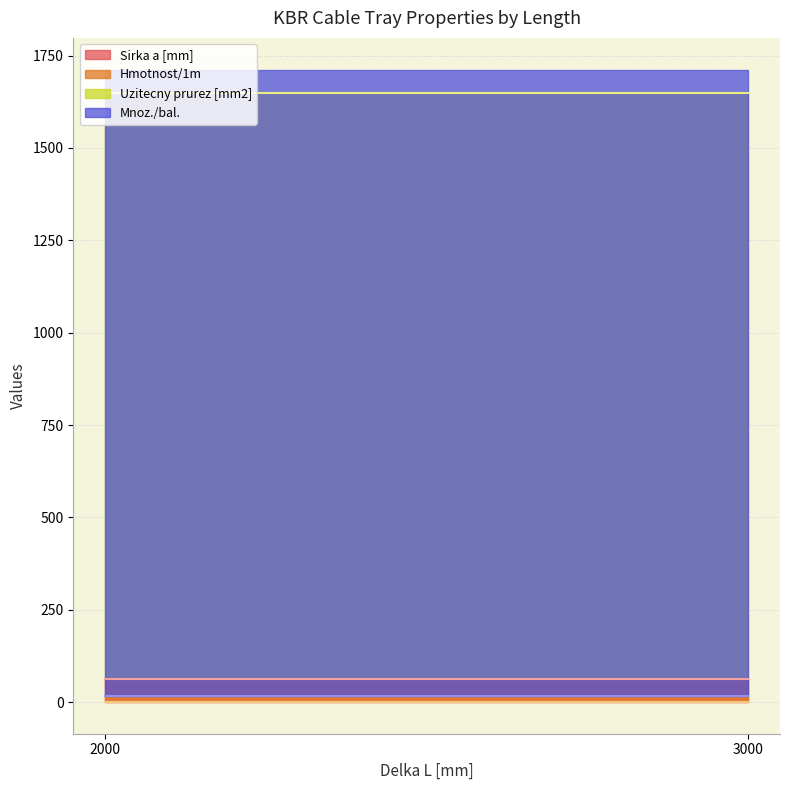

True or false: Hmotnost/1m has more than 0 points higher than both neighbors.

False